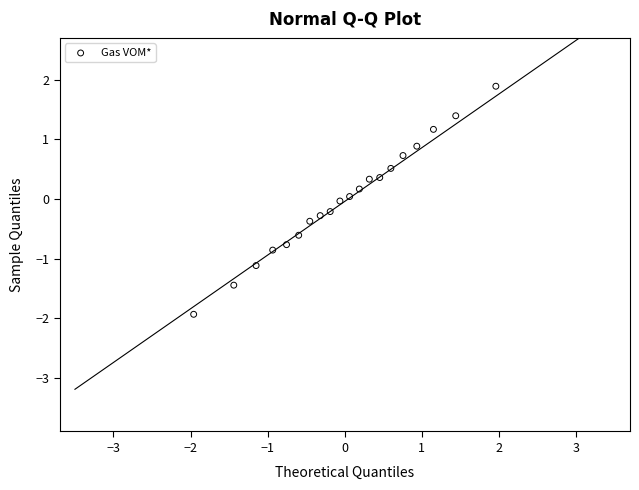

What is the range of X values (max minus min)?

3.9